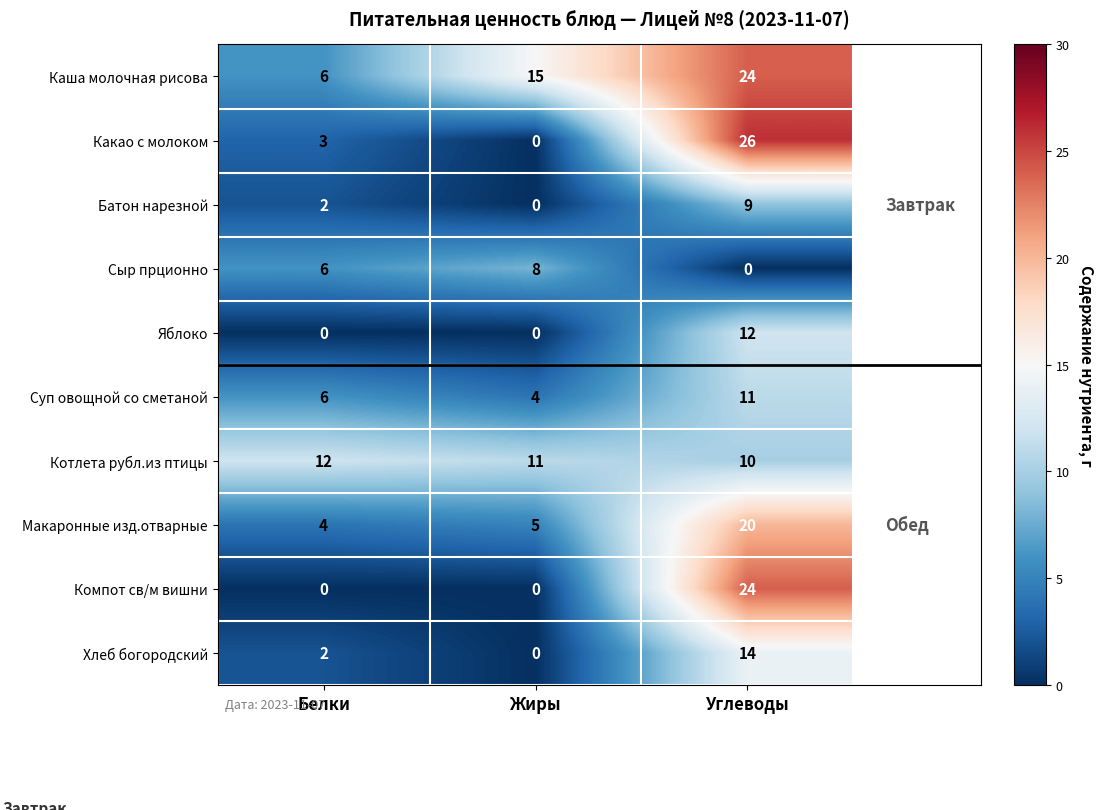

Reading right to left, extract all data points from this chart.

Каша молочная рисова: 24	15	6
Какао с молоком: 26	0	3
Батон нарезной: 9	0	2
Сыр прционно: 0	8	6
Яблоко: 12	0	0
Суп овощной со сметаной: 11	4	6
Котлета рубл.из птицы: 10	11	12
Макаронные изд.отварные: 20	5	4
Компот св/м вишни: 24	0	0
Хлеб богородский: 14	0	2